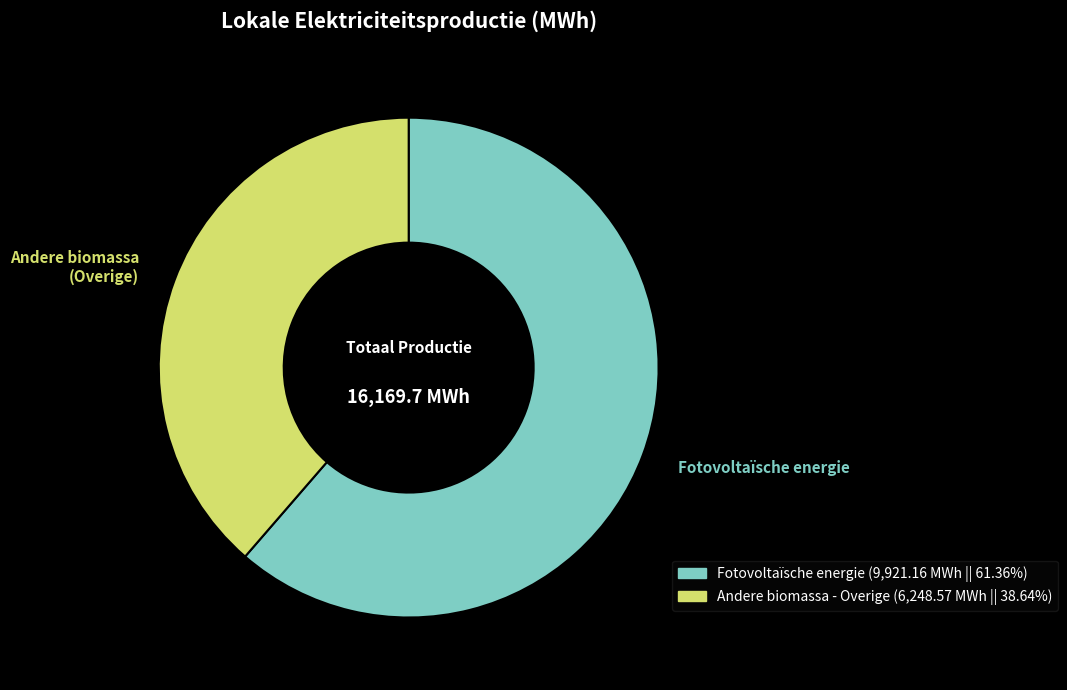

Which category has the smallest portion of the pie?

Andere biomassa (Overige)